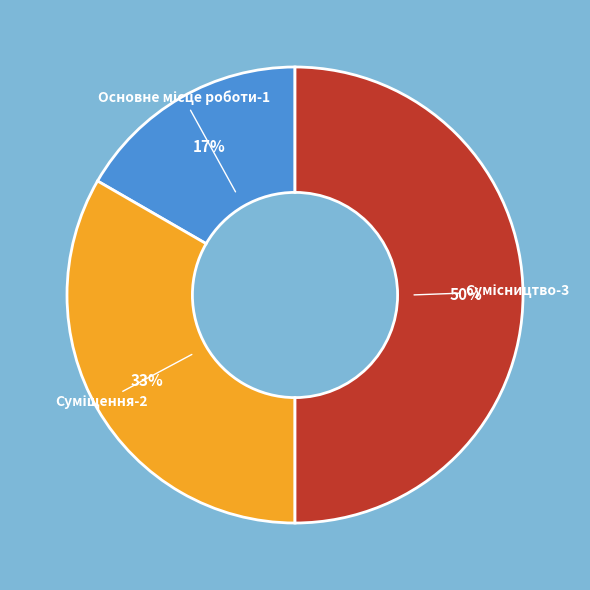

To the nearest percent, what is the difference between the largest and smallest slice percentages?

33%